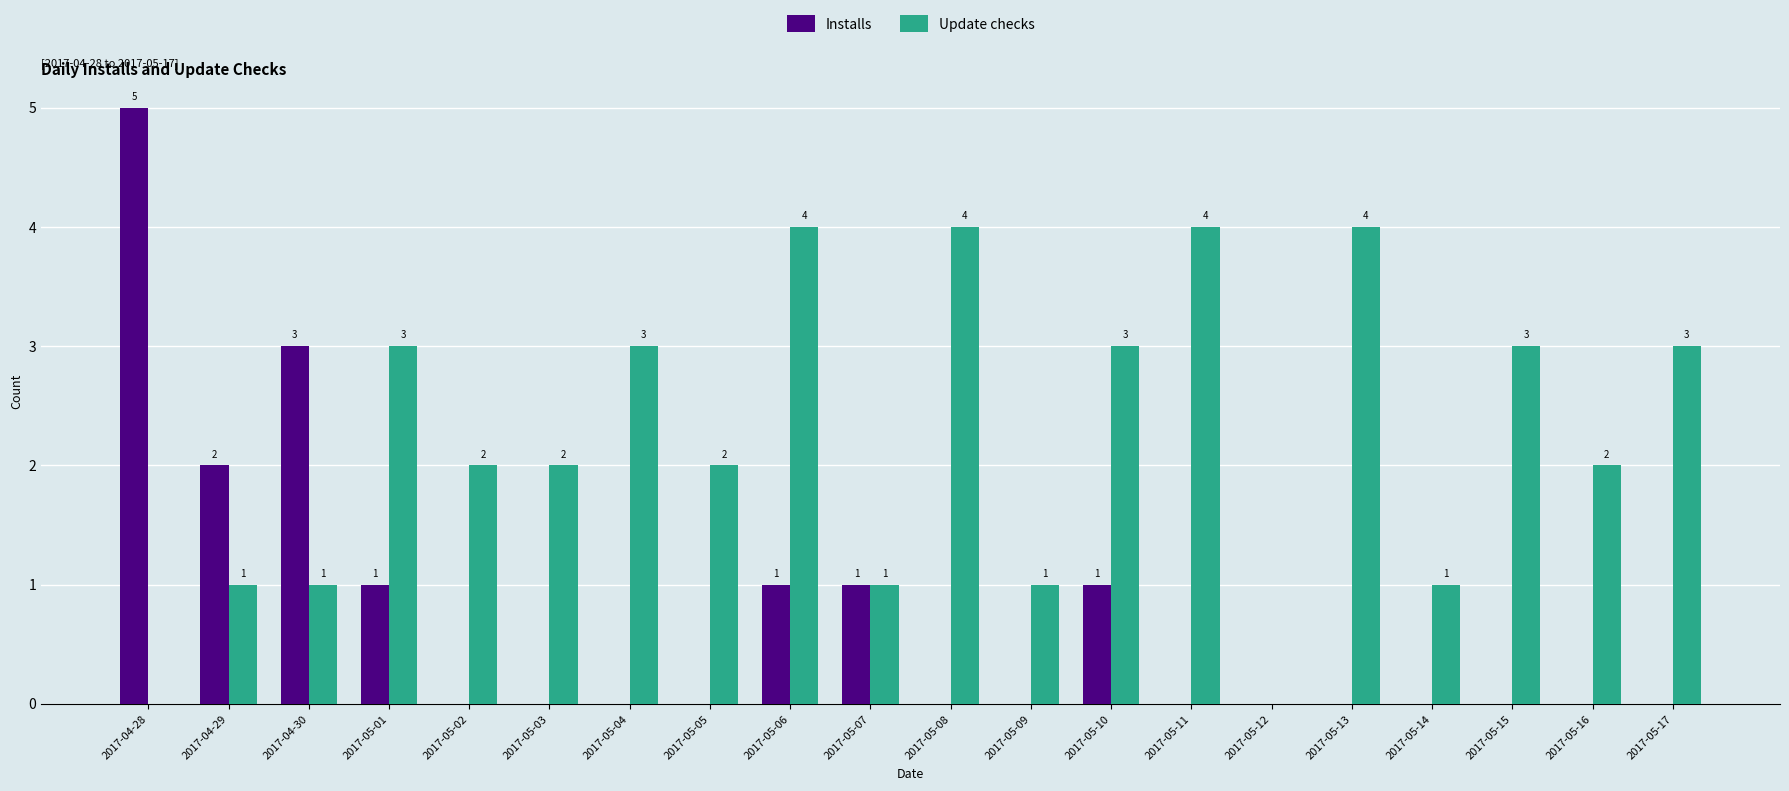

How many values in the Installs series exceed 0?

7